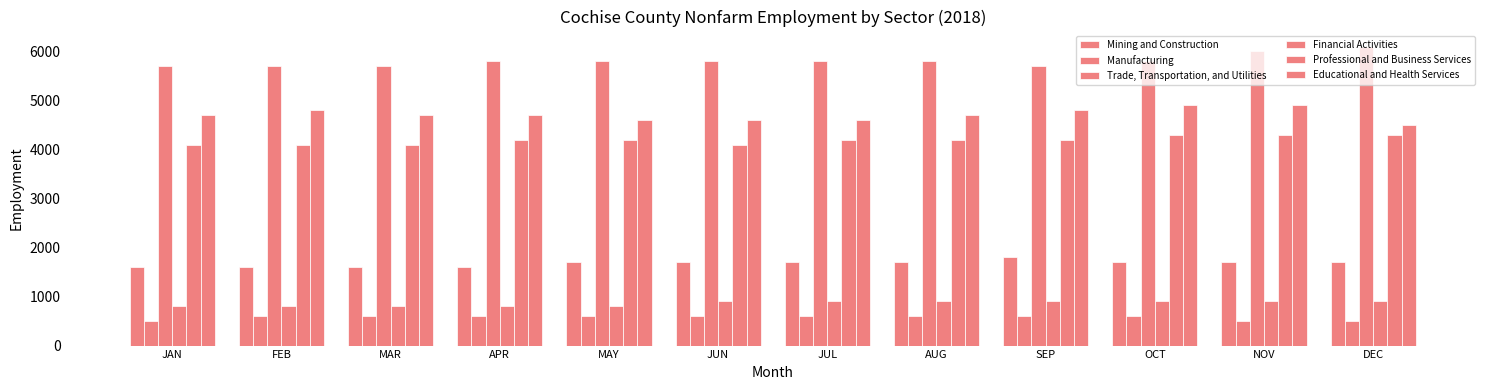

Rank the series by their maximum value, from highest to lowest.

Trade, Transportation, and Utilities, Educational and Health Services, Professional and Business Services, Mining and Construction, Financial Activities, Manufacturing